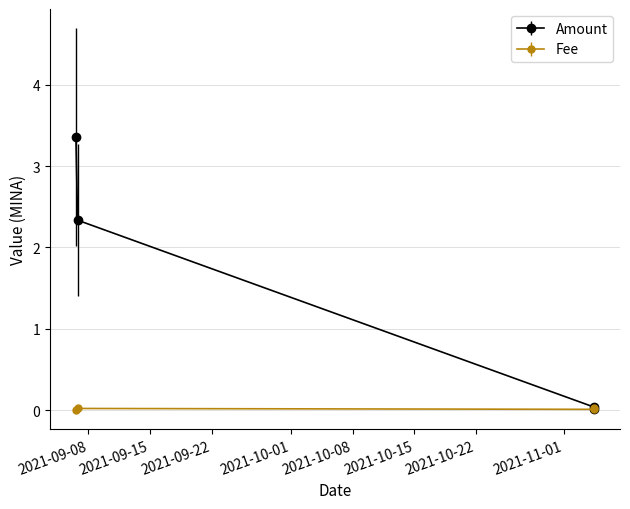

In Fee, how many points are higher than both neighbors (excluding endpoints)?

1